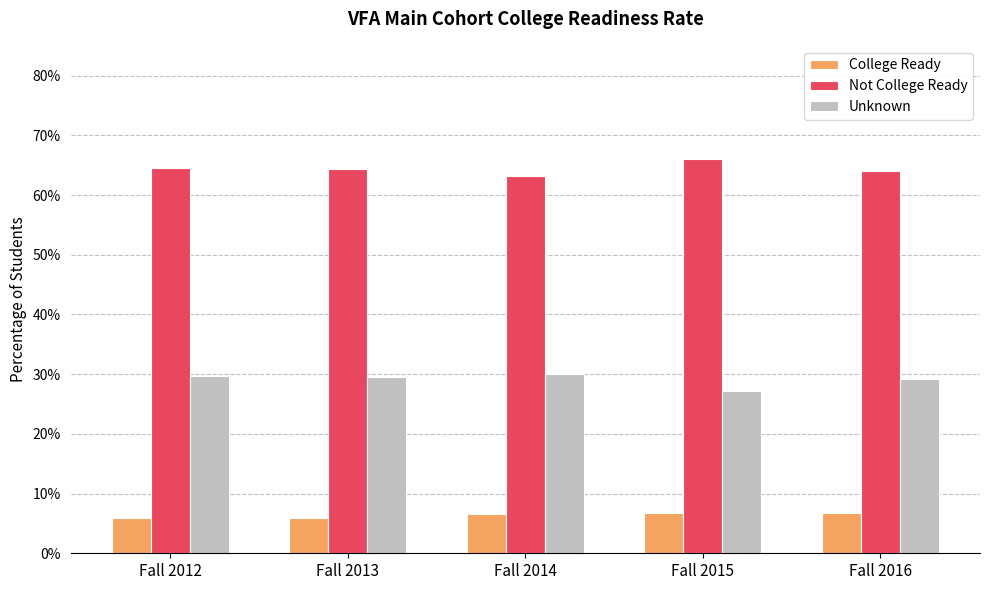

Does the chart contain stacked bars?

No